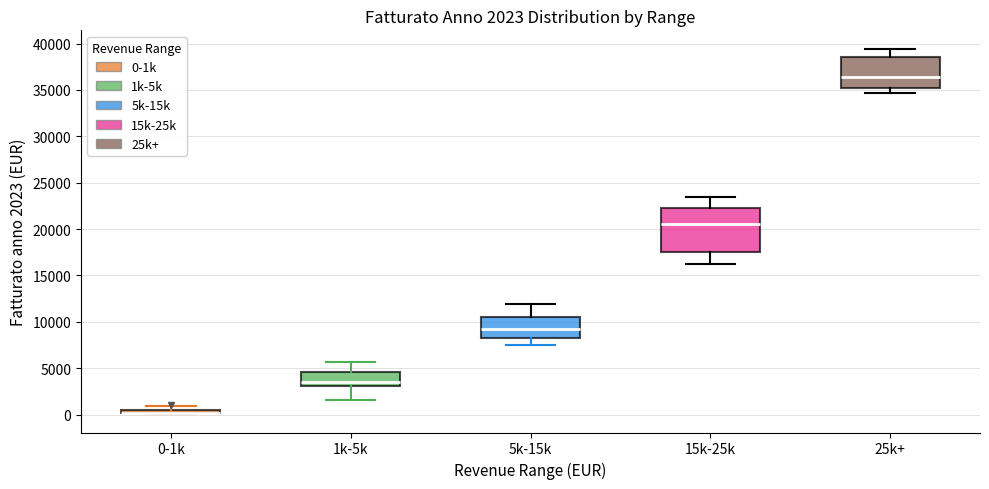

Comparing the boxes themselves (not the whiskers), which one is the tallest?

15k-25k